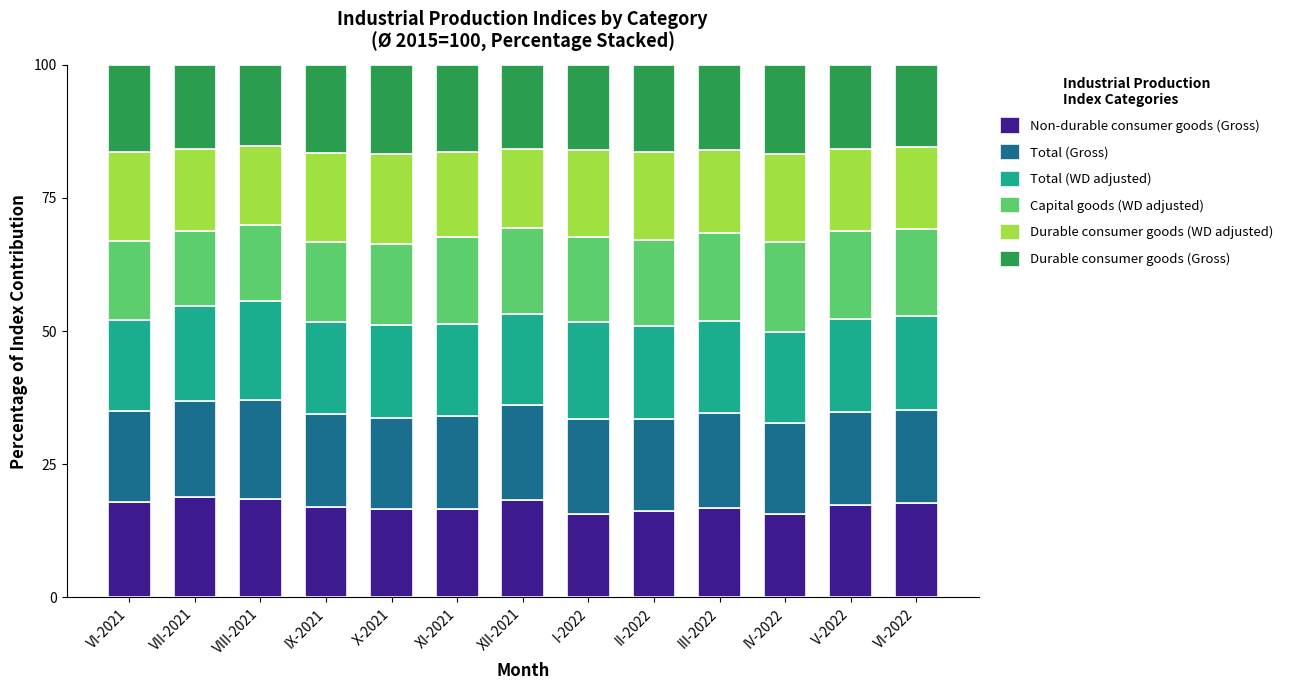

What is the maximum value for Non-durable consumer goods (Gross)?

18.9